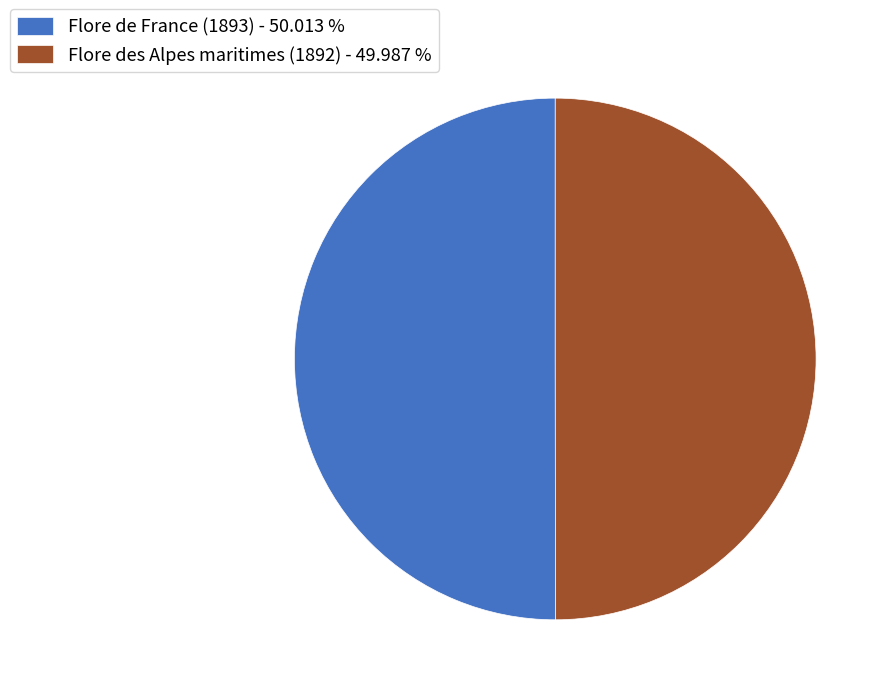

What is the ratio of the value at Flore des Alpes maritimes (1892) to the value at Flore de France (1893)?

1.0